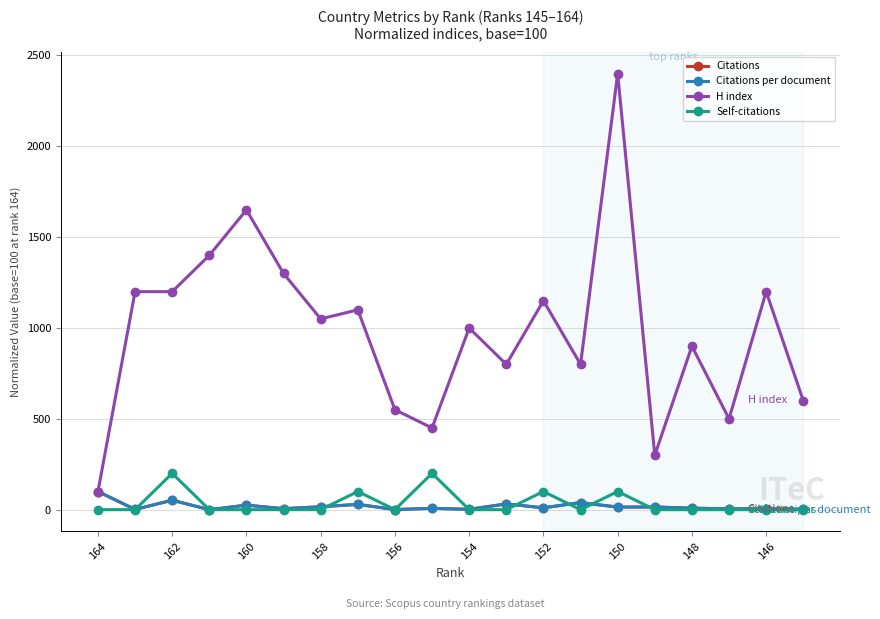

True or false: Citations has a value of 25.0 at 160.

True